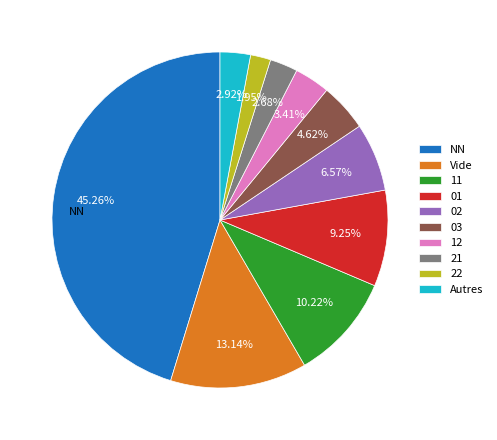

Do 01 and 02 together represent more than half of the pie?

No